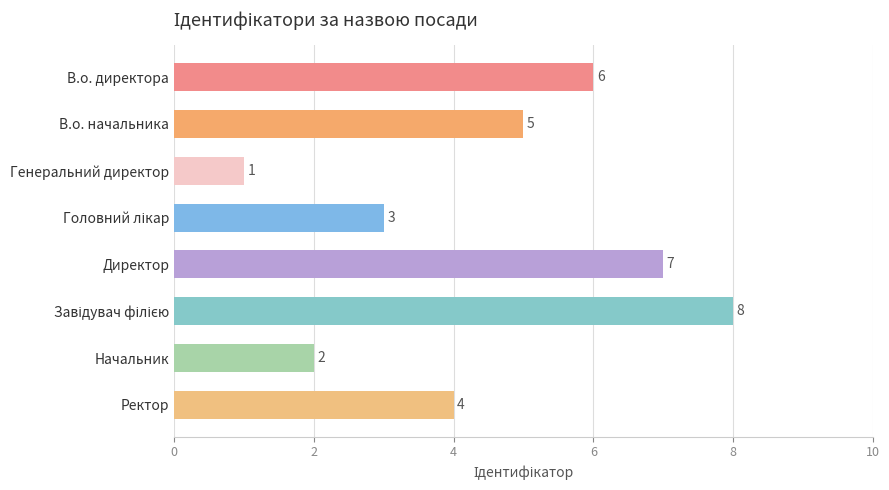

How many data points are less than 5?

4